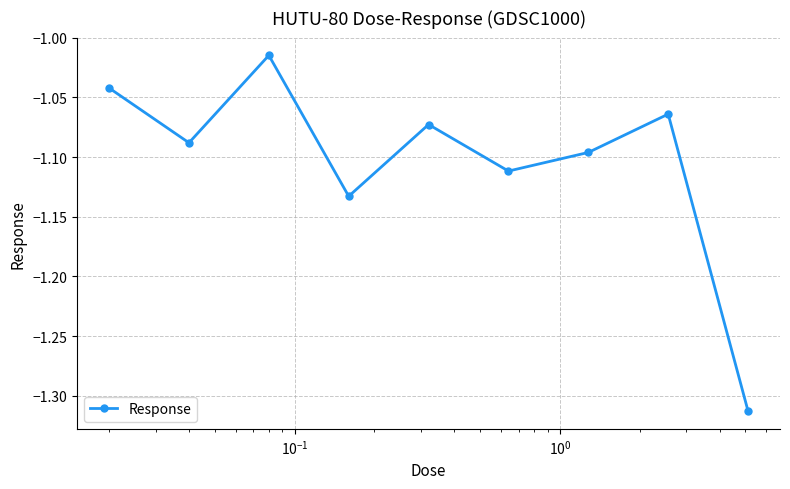

How many points are lower than both their immediate neighbors (excluding endpoints)?

3